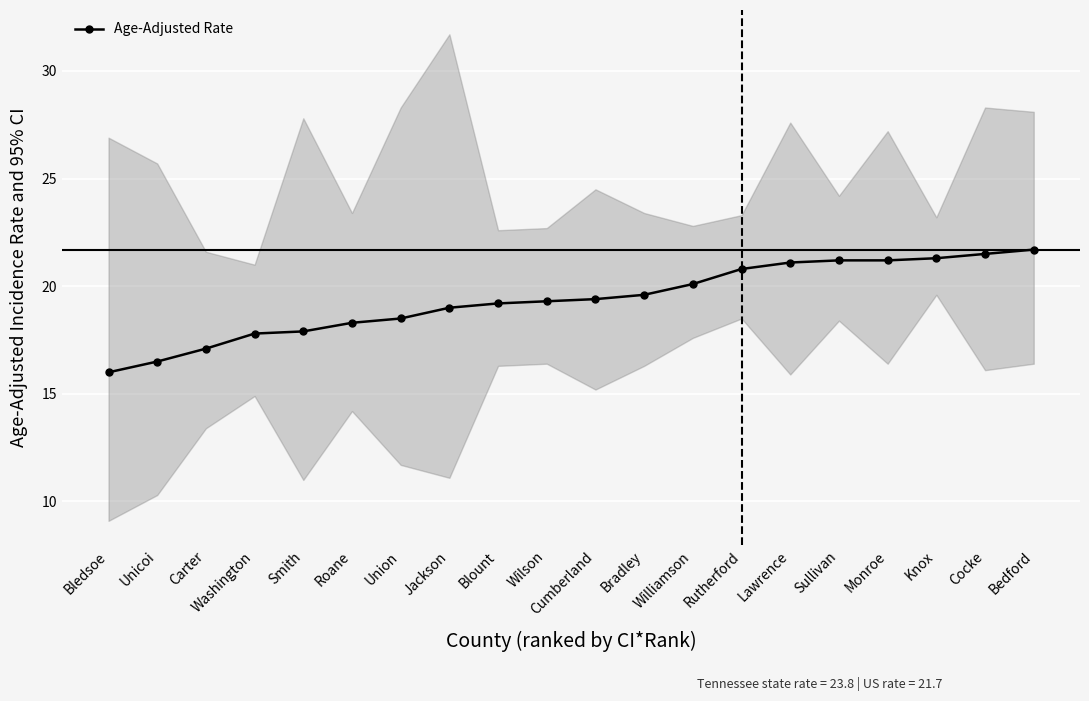

What is the smallest value displayed?

16.0